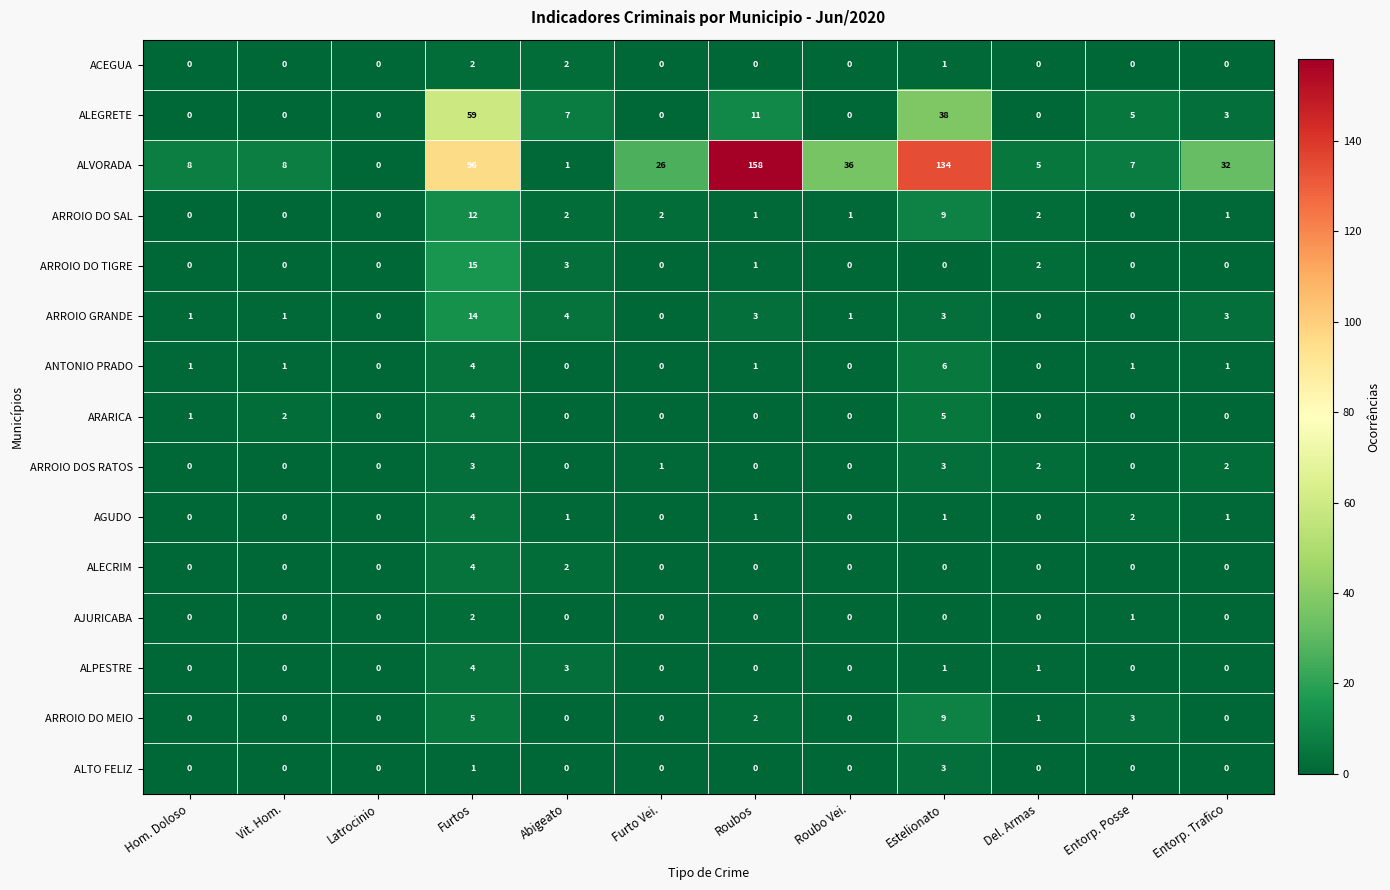

Which series has the largest total across all categories?

ALVORADA